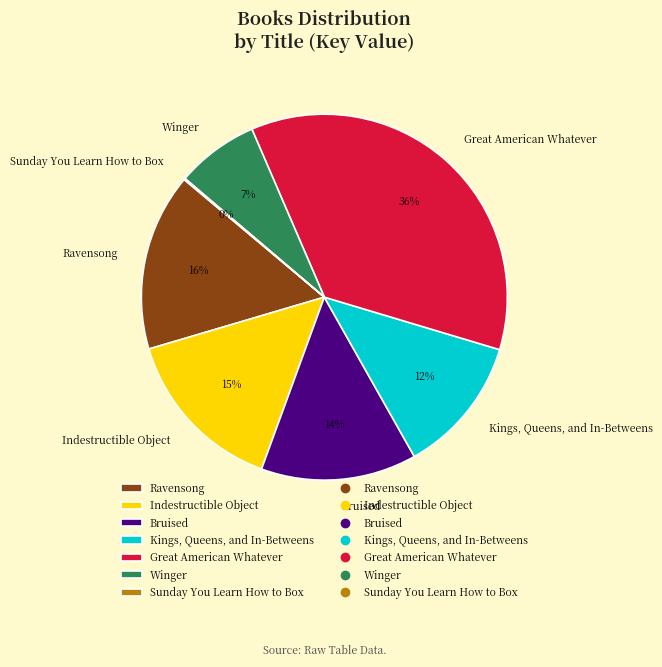

Which category has the biggest portion of the pie?

Great American Whatever